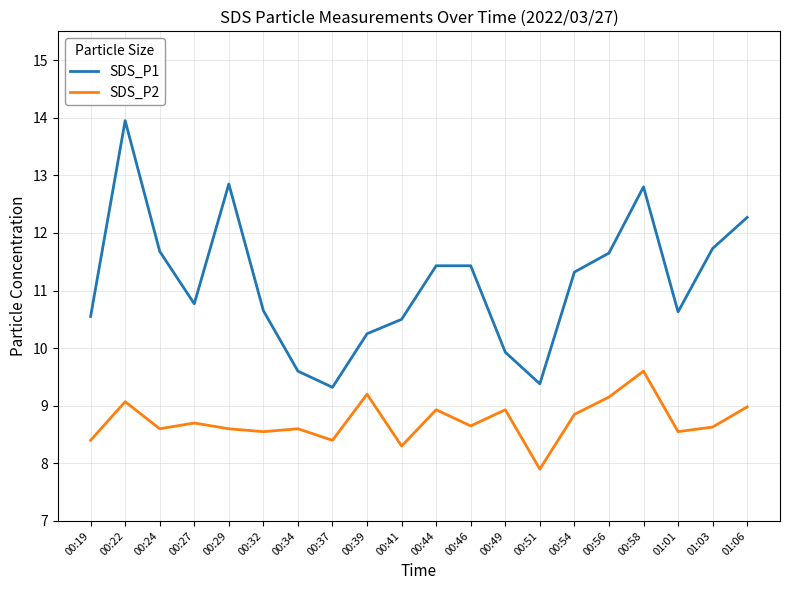

Which series has the largest range (max minus min)?

SDS_P1